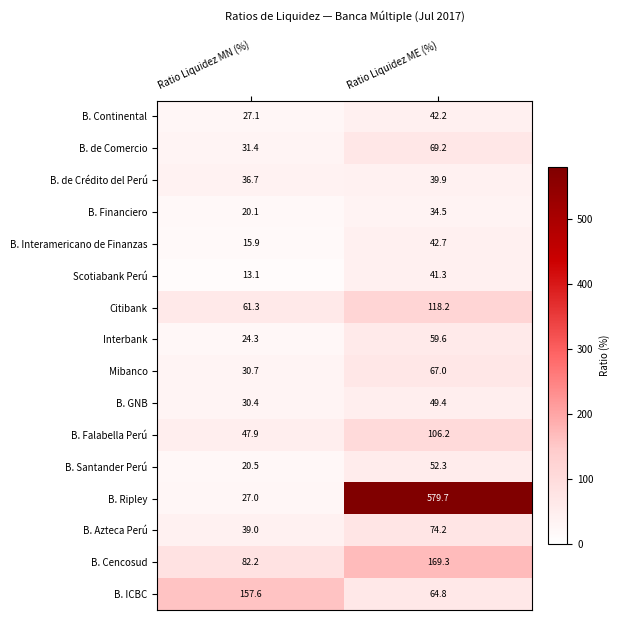

What is the total value across all series at Ratio Liquidez ME (%)?

1610.5